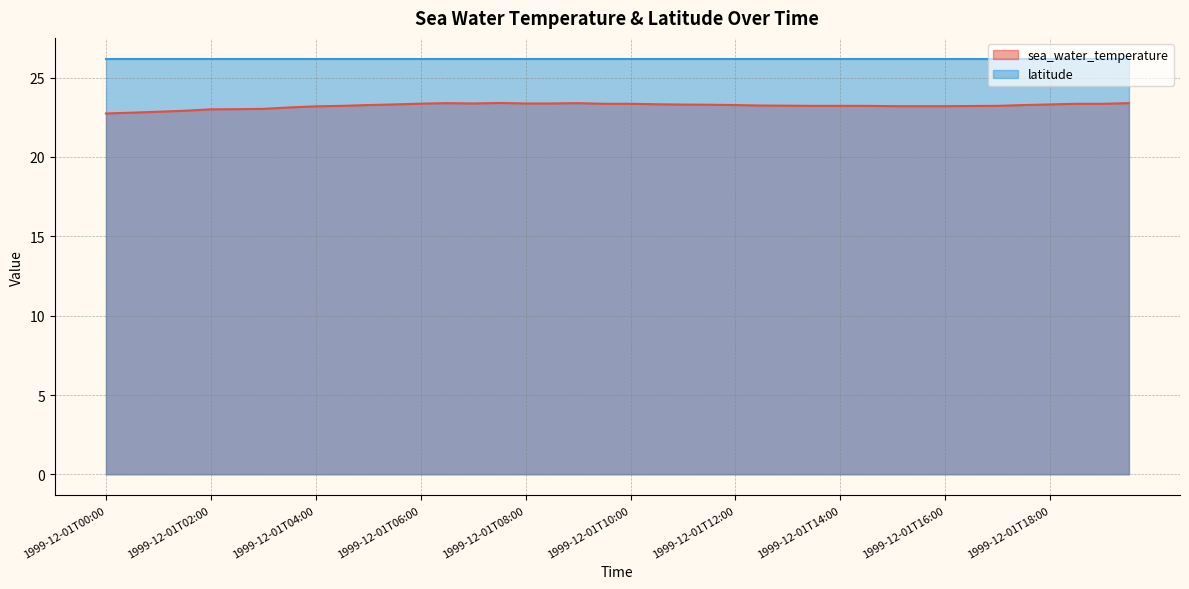

The chart shows a value of 23.2 at 1999-12-01T16:00. True or false?

True